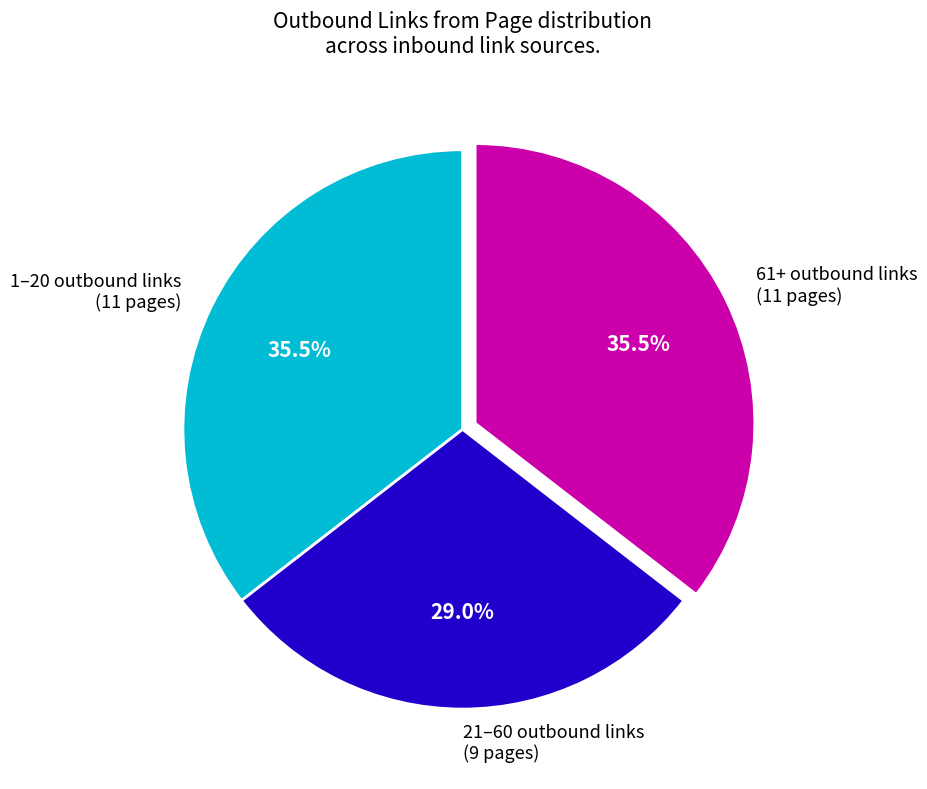

Which slice is the smallest?

21–60 outbound links (9 pages)